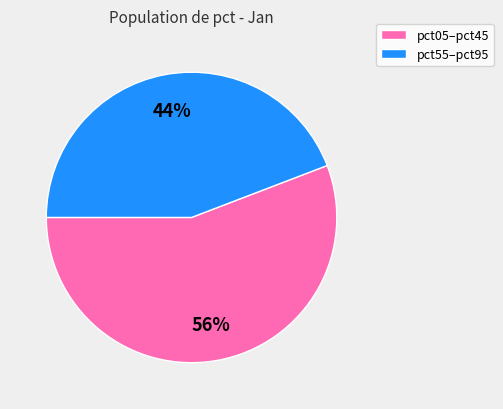

To the nearest percent, what is the difference between the largest and smallest slice percentages?

12%